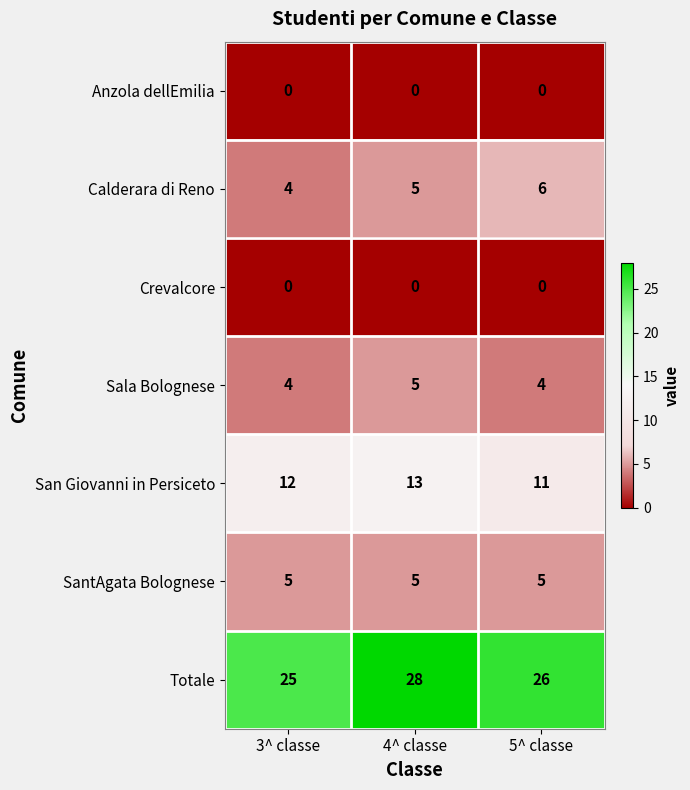

True or false: Sala Bolognese has a value of 5 at 4^ classe.

True